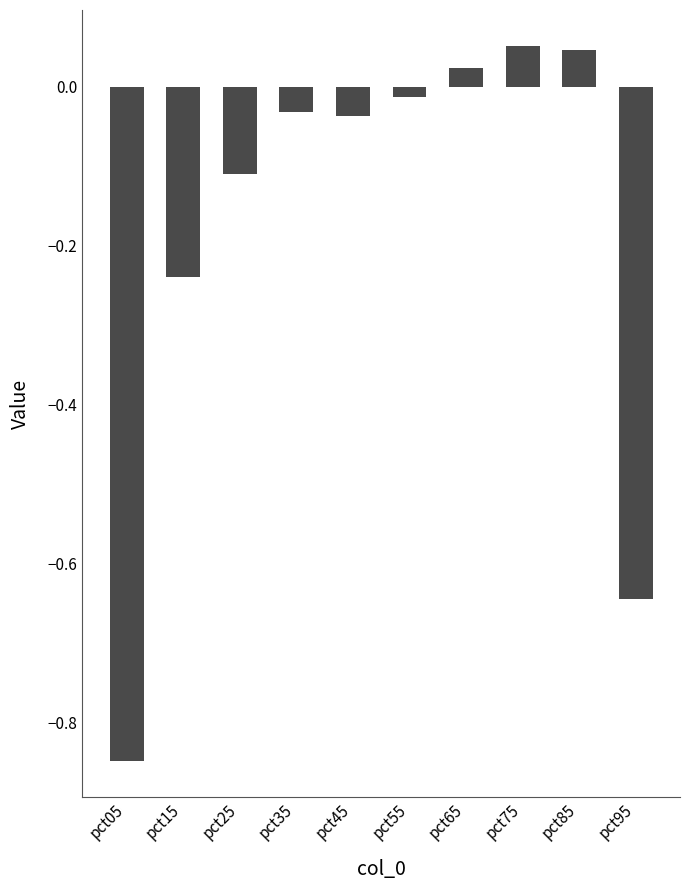

Where does the data first go above 0?

pct65